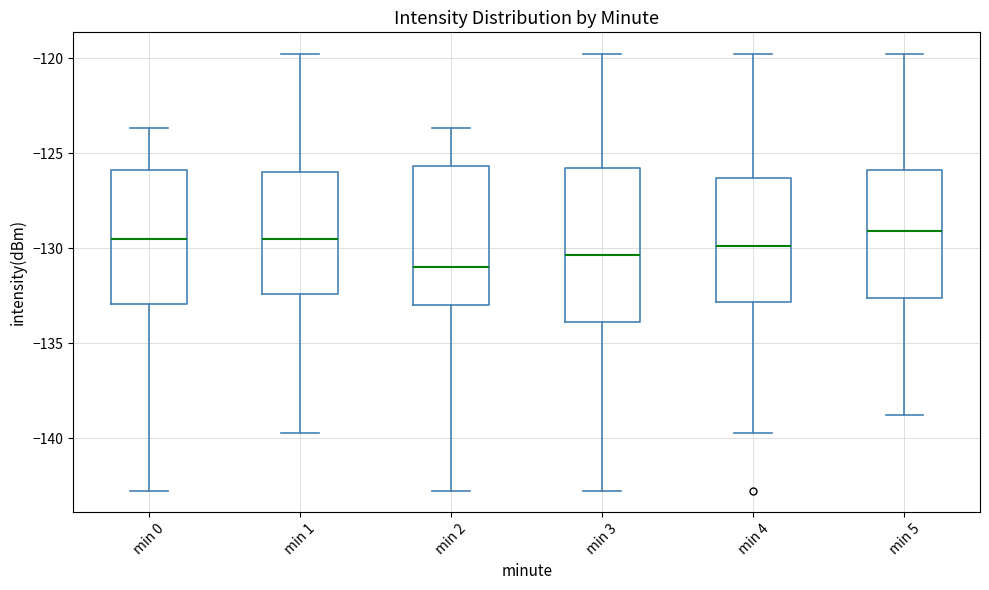

Which box's median line is the lowest?

min 2